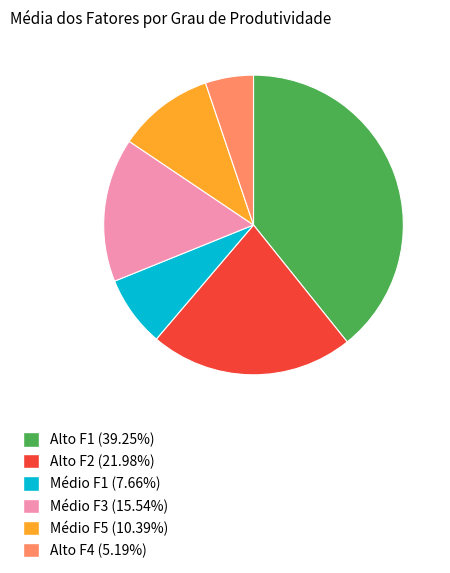

What is the ratio of the value at Médio F3 to the value at Alto F1?

0.4